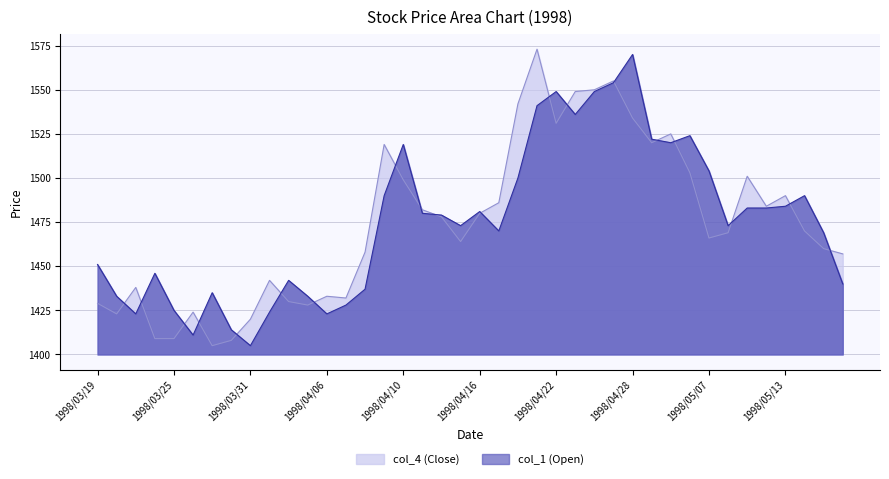

True or false: col_1 (Open) and col_4 (Close) intersect in this chart.

True